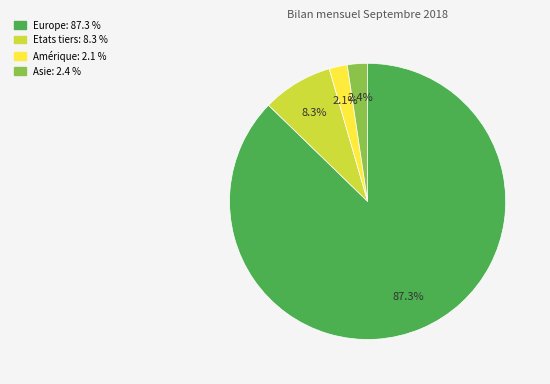

Which category has the biggest portion of the pie?

Europe